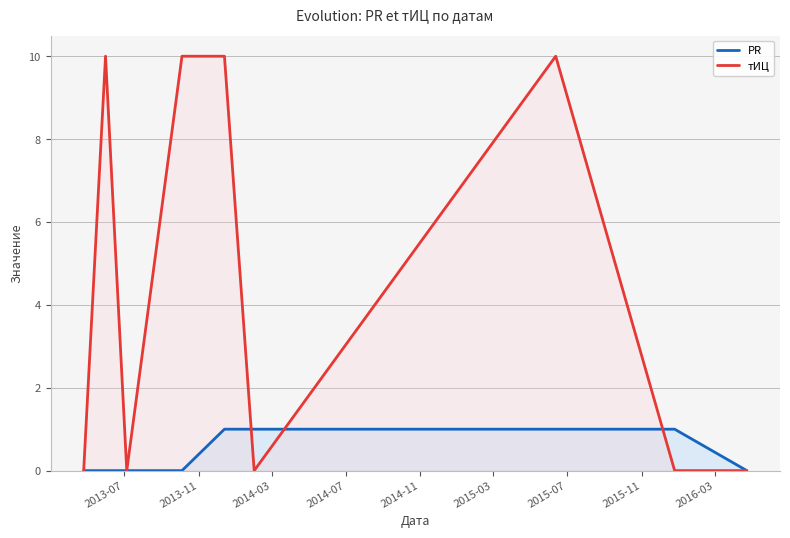

At how many categories does at least one series exceed 9?

4